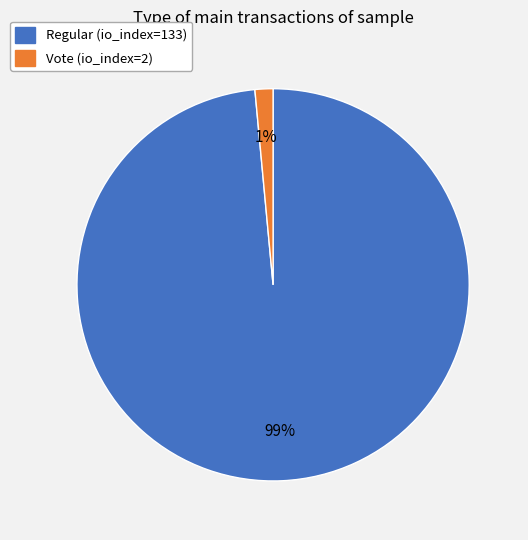

Which slice is the largest?

Regular (io_index=133)